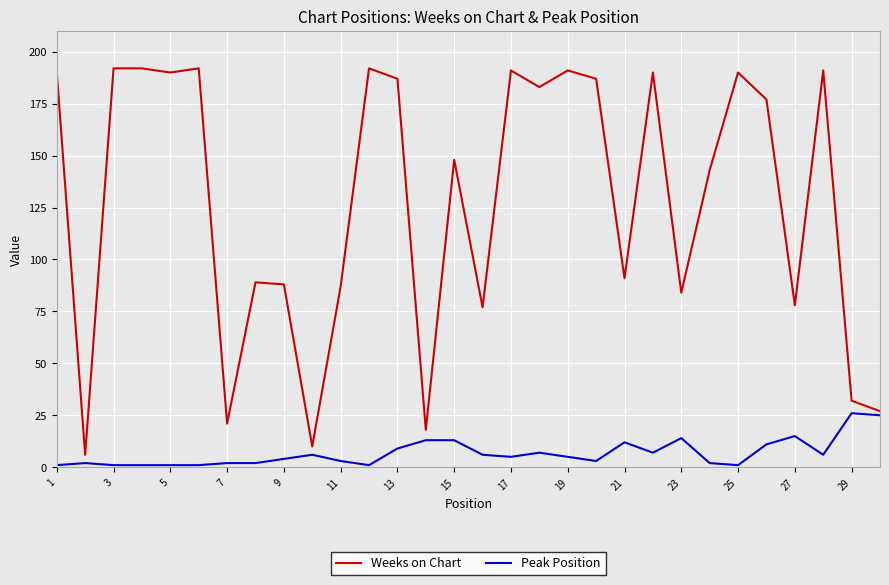

What is the difference between the maximum and second lowest values in the Weeks on Chart series?

182